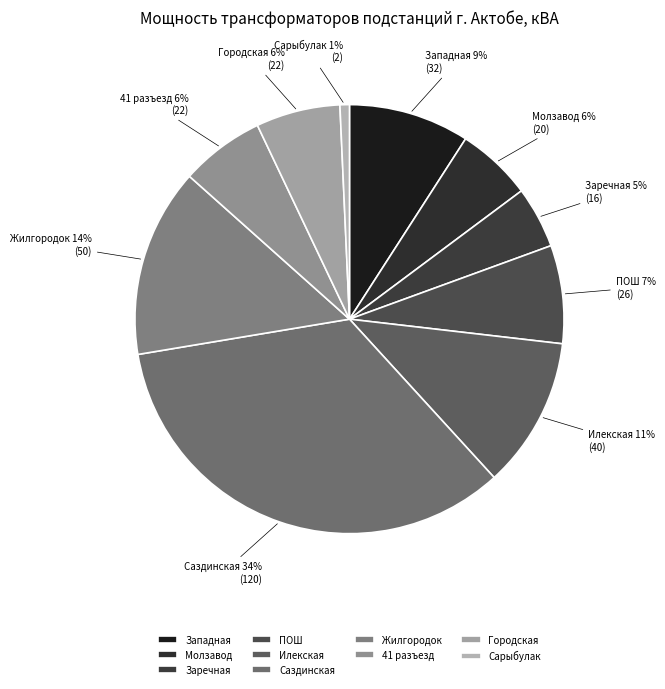

To the nearest percent, what is the average slice percentage?

10%